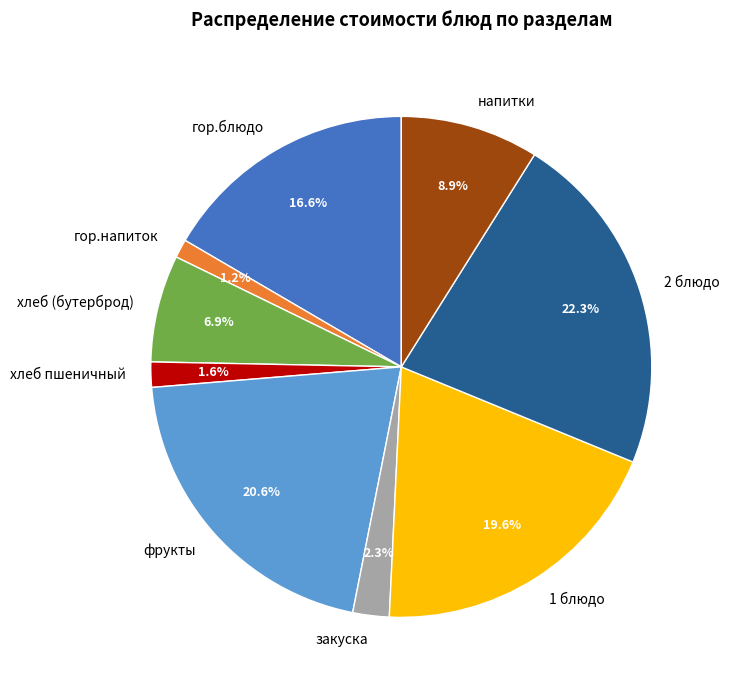

How much of the chart is everything except 2 блюдо?

77.7%